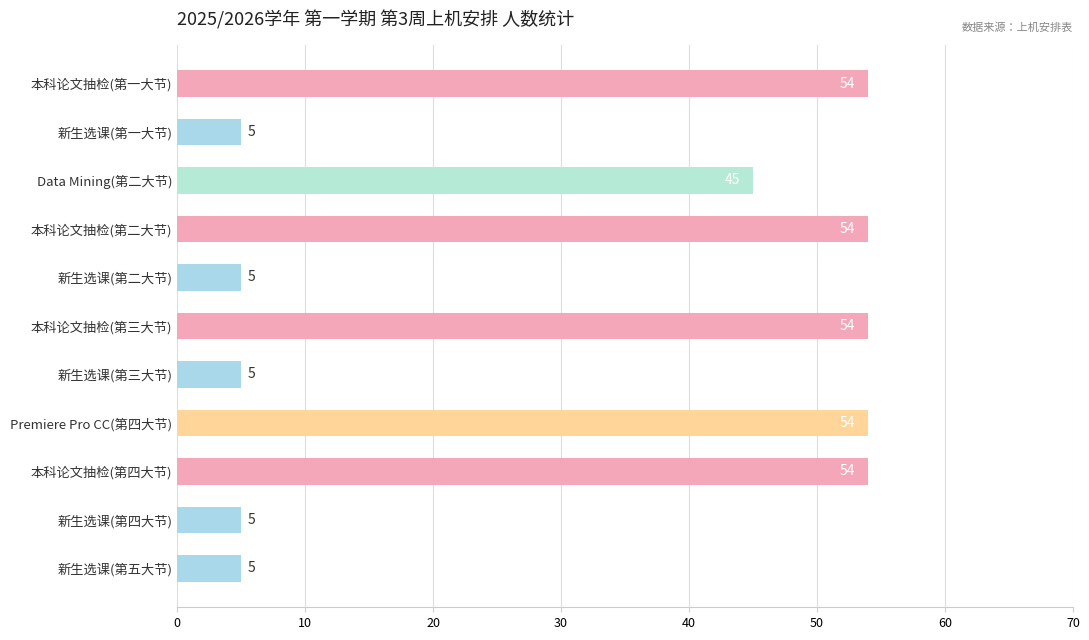

What is the greatest value displayed?

54